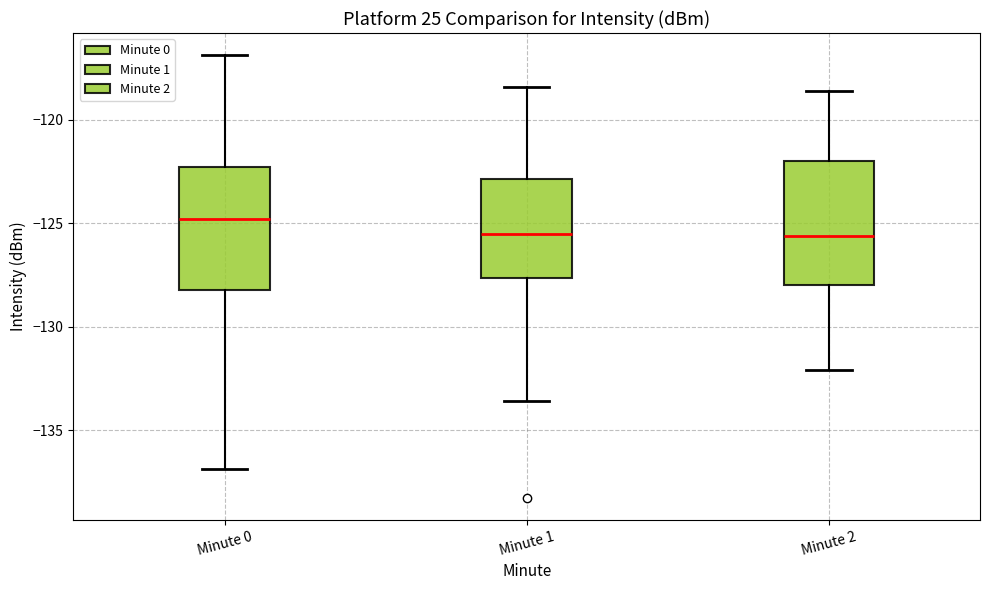

Reading left to right, read every box against the y-axis: the position of its median line, the range the box covers, and the ends of its whiskers. The values are not printed on the chart, so give them approximately, as read against the axis.

Minute 0: median -125.0, box -128.0 to -122.5, whiskers -137.0 to -117.0
Minute 1: median -125.5, box -127.5 to -123.0, whiskers -133.5 to -118.5
Minute 2: median -125.5, box -128.0 to -122.0, whiskers -132.0 to -118.5